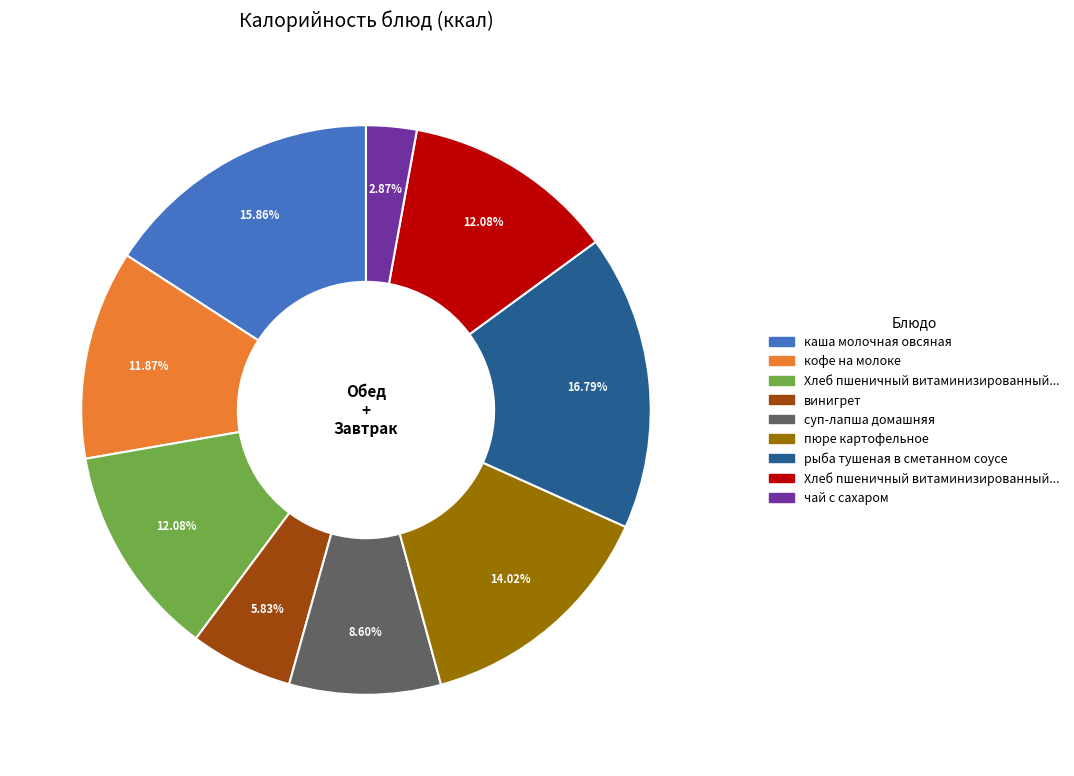

Is there a majority slice in this chart?

No